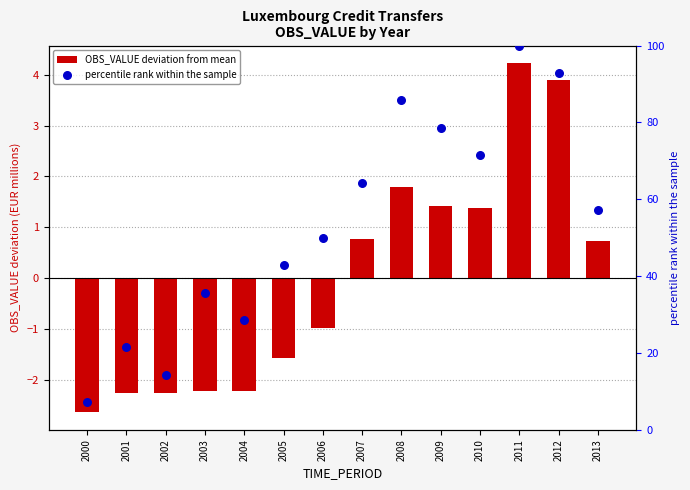

Which series has the largest total across all categories?

percentile rank within the sample